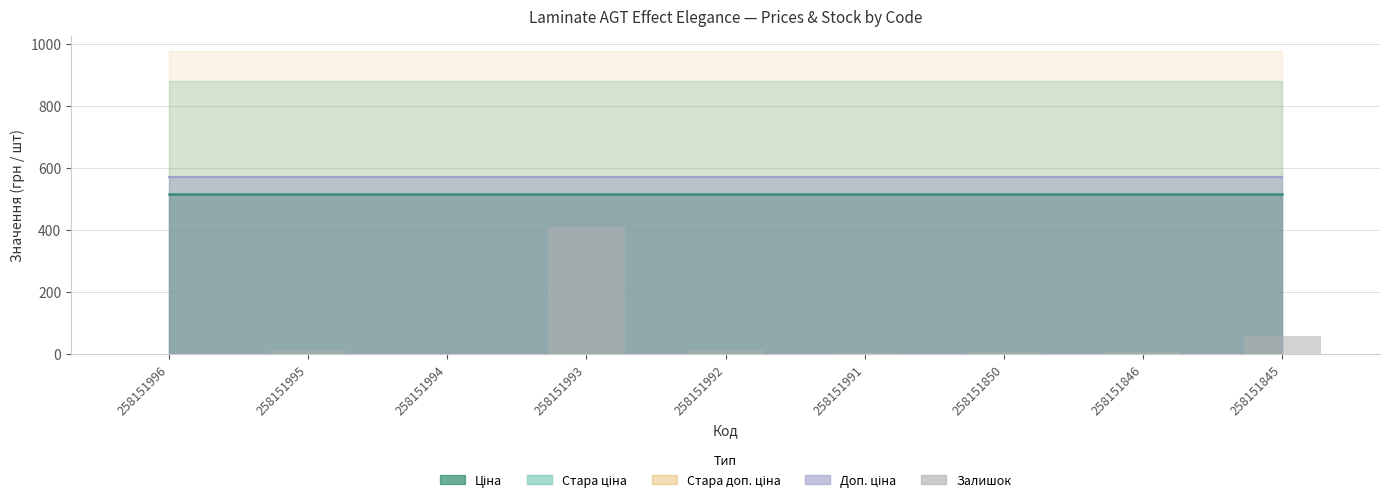

The value at 258151993 is 412. True or false?

True